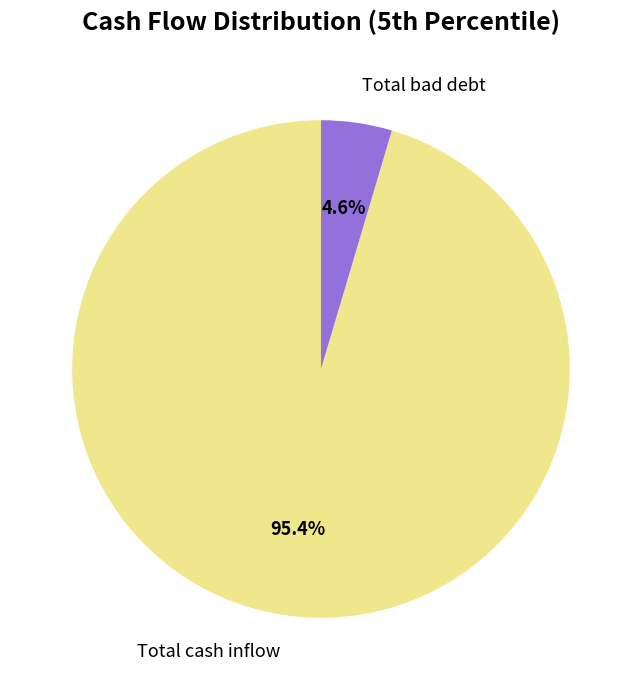

Does any single category account for the majority?

Yes